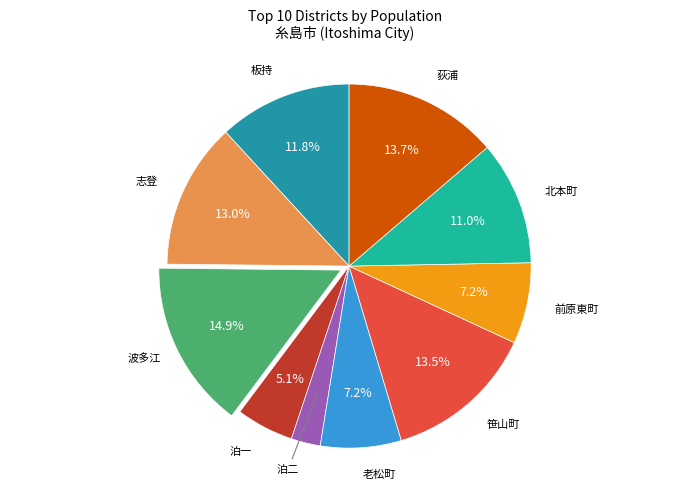

How many segments does this pie chart have?

10